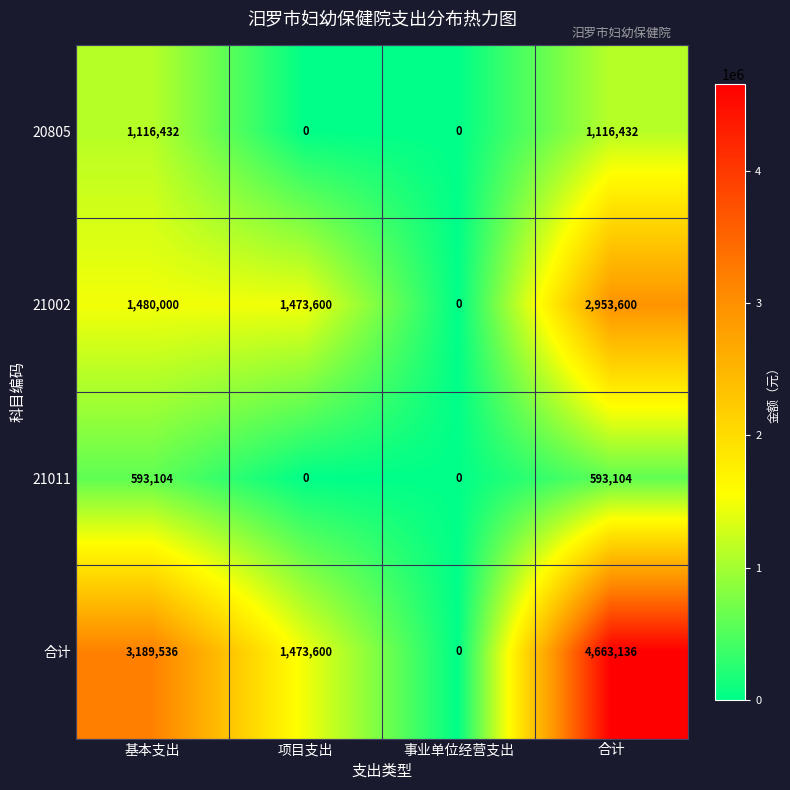

The 21002 series shows 1654671 at 合计. True or false?

False